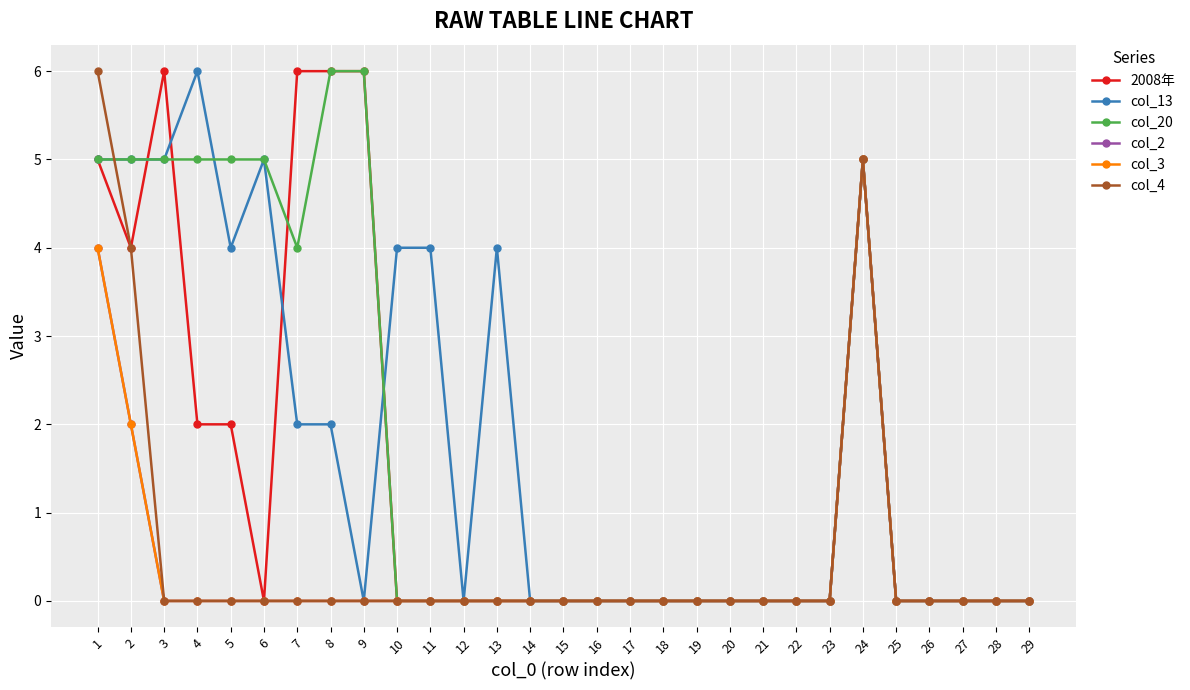

Does the chart have visible grid lines?

Yes